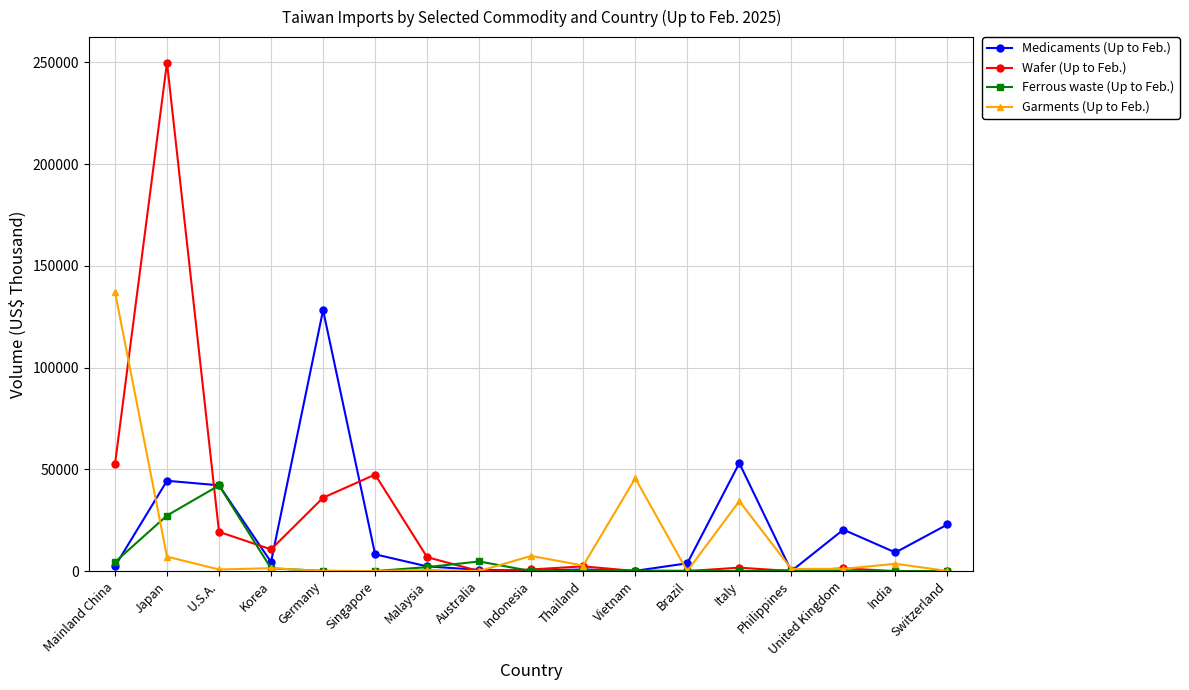

What is the difference between the maximum and minimum values in the Medicaments (Up to Feb.) series?

128242